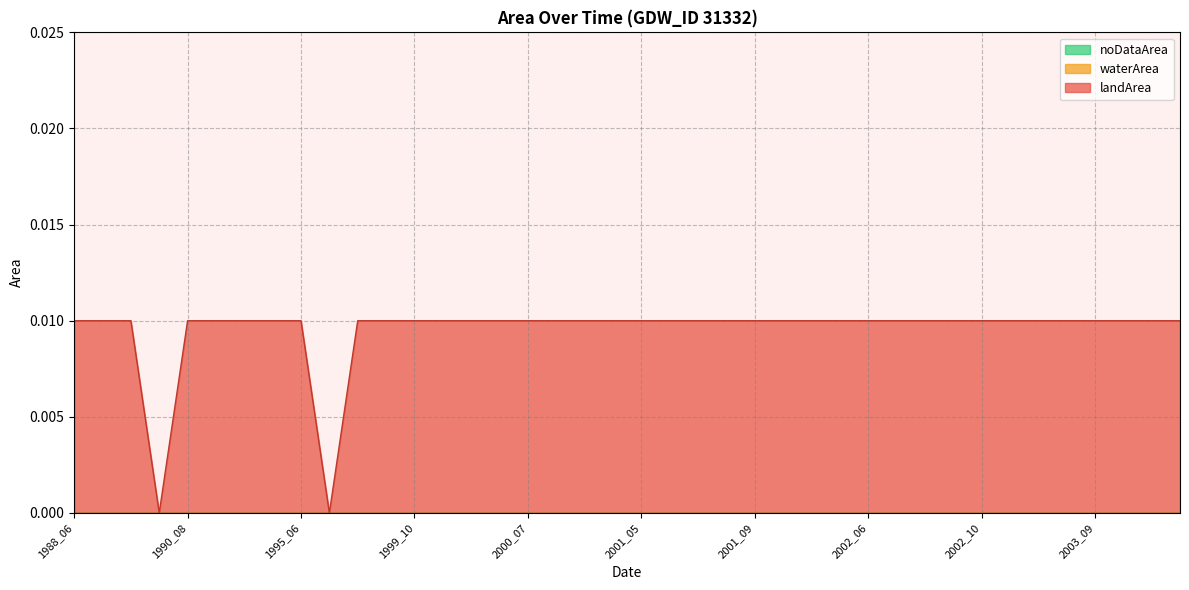

Is the value of landArea at 2004_04 greater than the value of noDataArea at 2004_07?

Yes